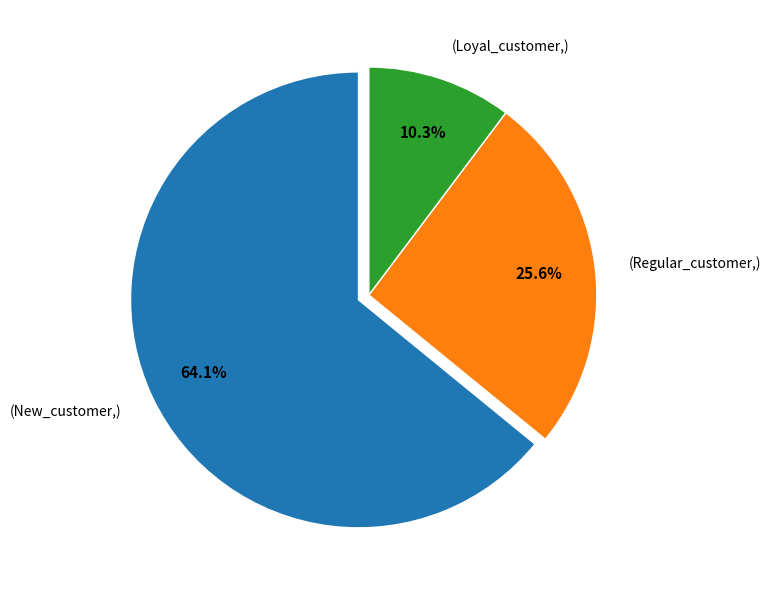

Which slice is the smallest?

(Loyal_customer,)